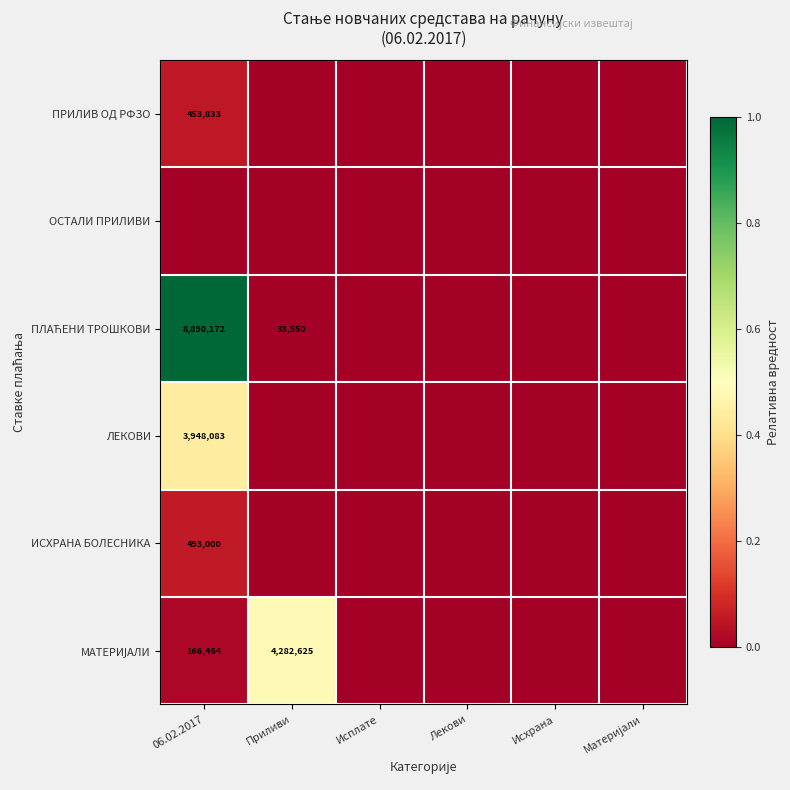

Is it true that ЛЕКОВИ equals 3948083 at 06.02.2017?

True